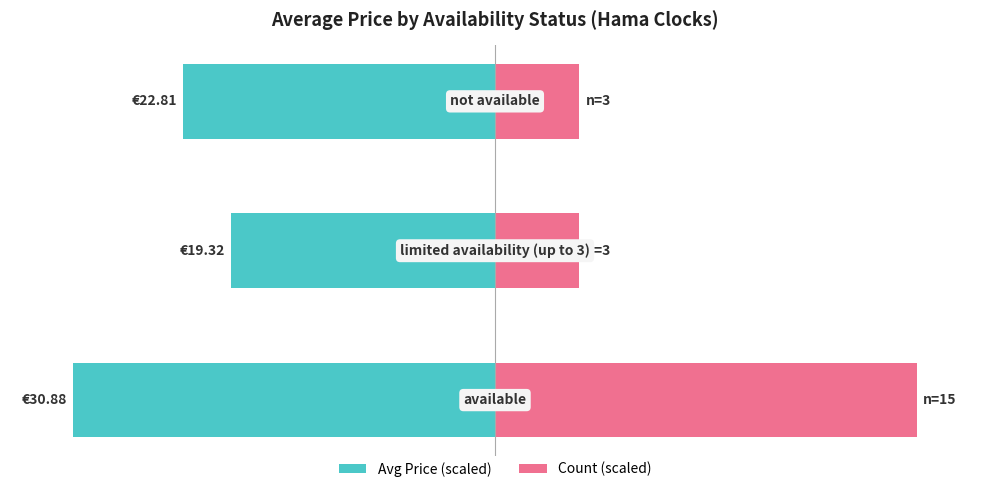

Does the chart contain stacked bars?

No